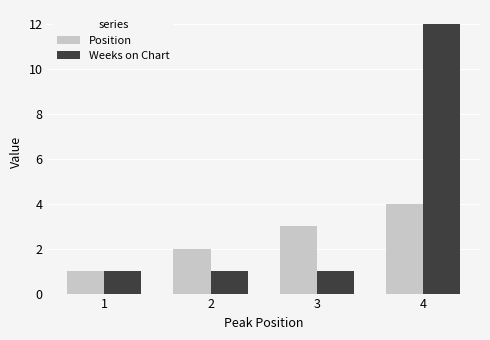

List the series in order of their overall mean, lowest first.

Position, Weeks on Chart